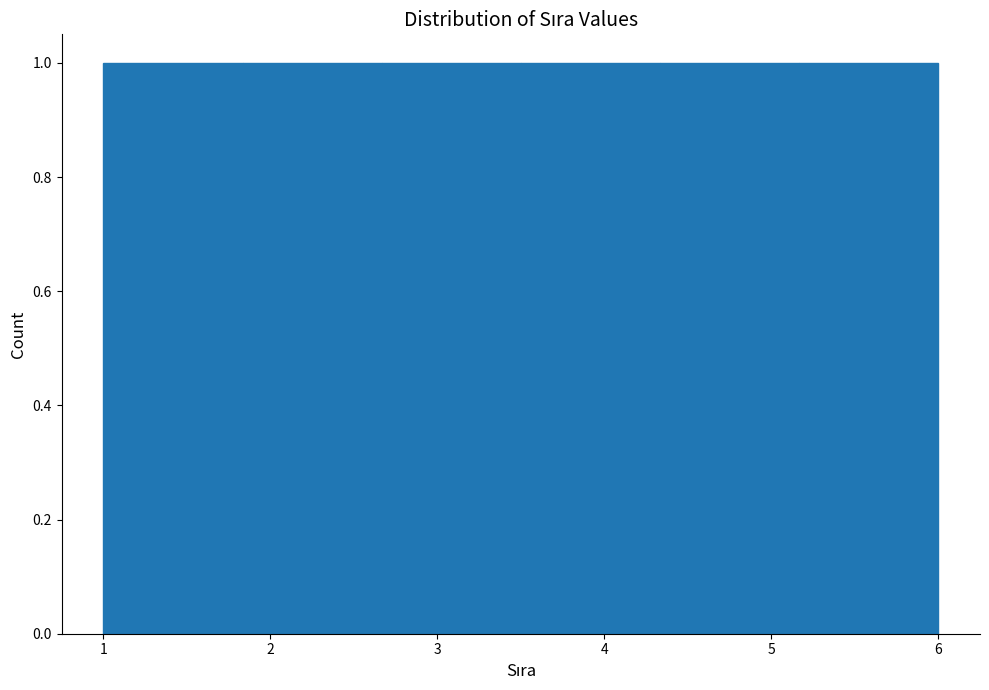

What is the height of the bar covering 3.5 to 4.3 on the x-axis? Neither the bar edges nor the heights are printed on the chart, so give them approximately, as read against the axes.

1